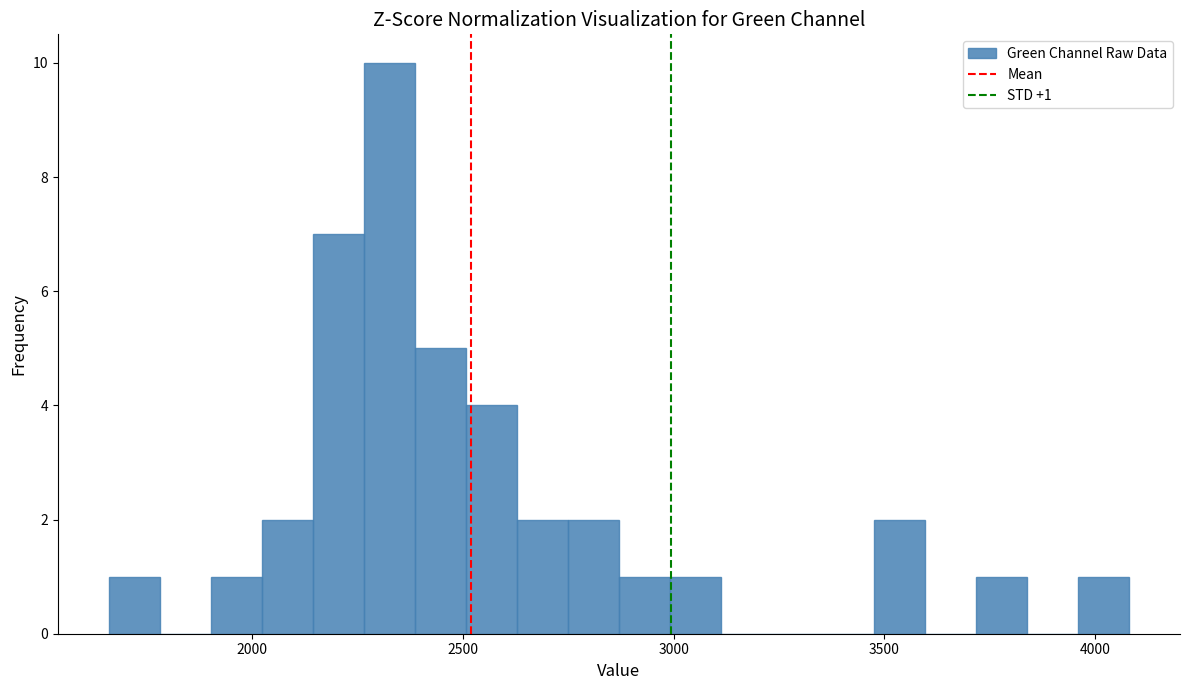

Read against the x-axis, roughly where is the centre of the tallest bar?

2350